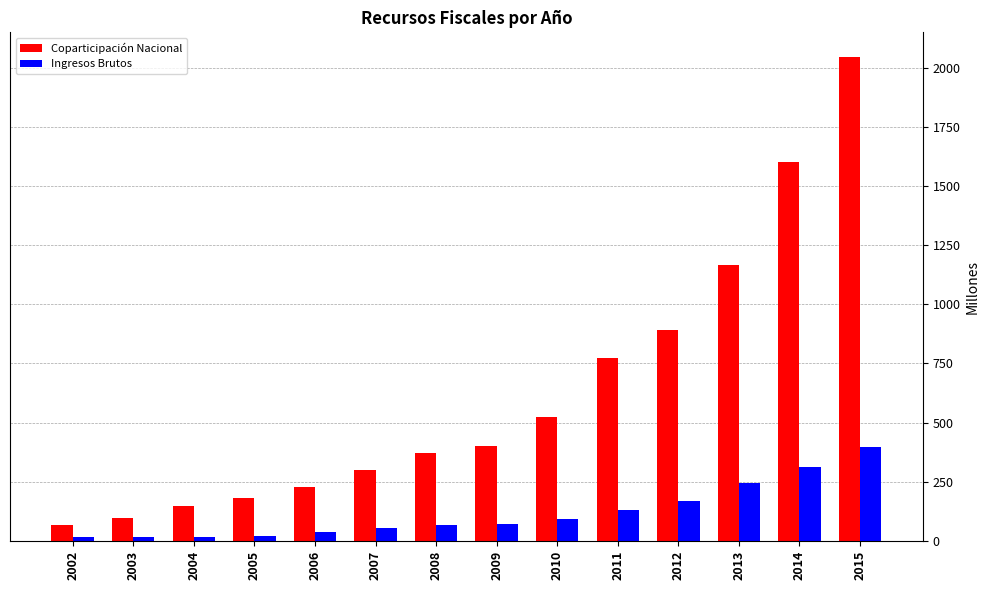

Rank the series at 2011 from highest to lowest value.

Coparticipación Nacional, Ingresos Brutos